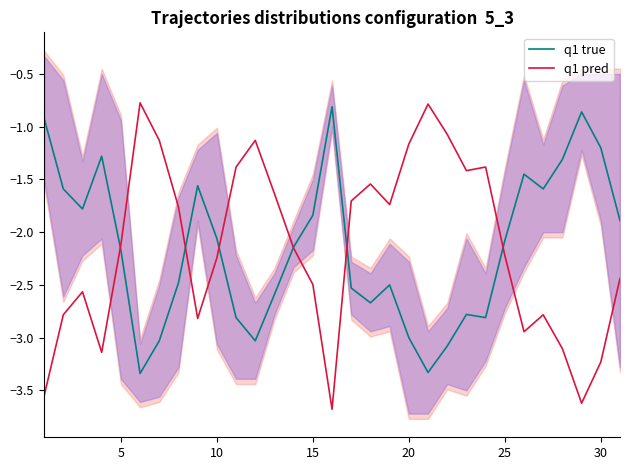

What is the average value of the q1 pred series?

-2.1